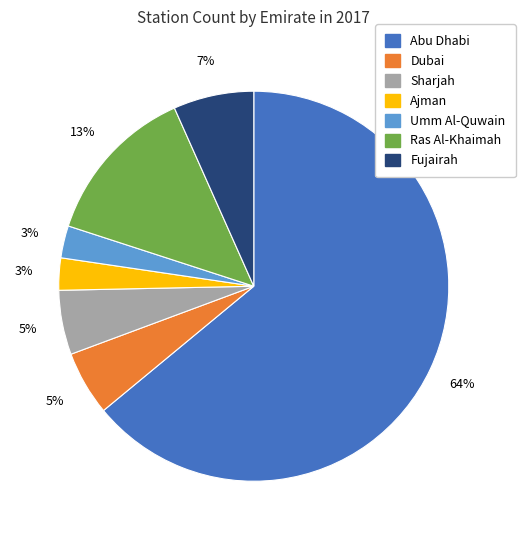

Which category has the biggest portion of the pie?

Abu Dhabi